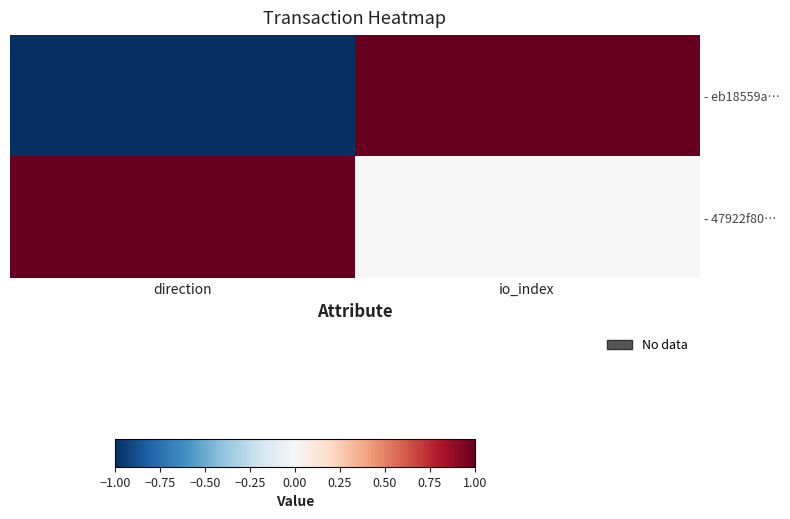

Rank the series by their average value, from lowest to highest.

- eb18559a…, - 47922f80…